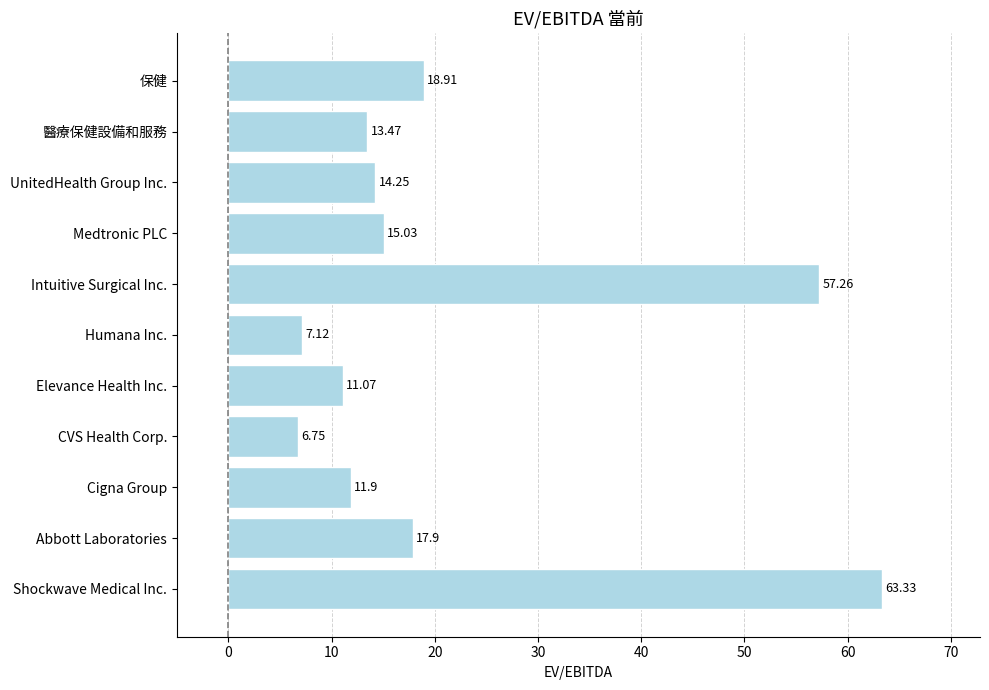

Rank the categories by value from highest to lowest.

Shockwave Medical Inc., Intuitive Surgical Inc., 保健, Abbott Laboratories, Medtronic PLC, UnitedHealth Group Inc., 醫療保健設備和服務, Cigna Group, Elevance Health Inc., Humana Inc., CVS Health Corp.